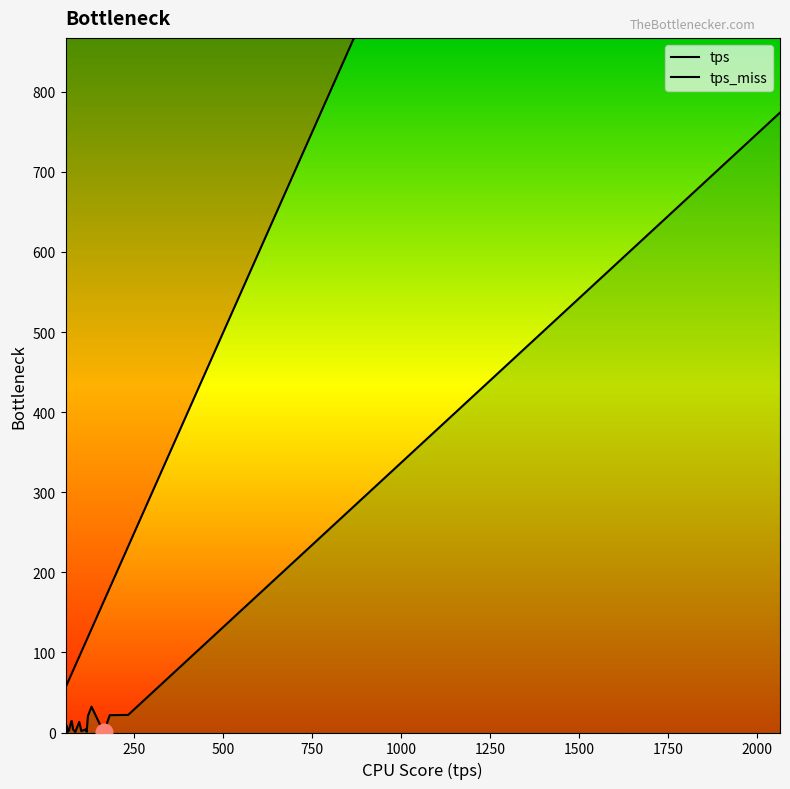

True or false: tps_miss and tps intersect in this chart.

False